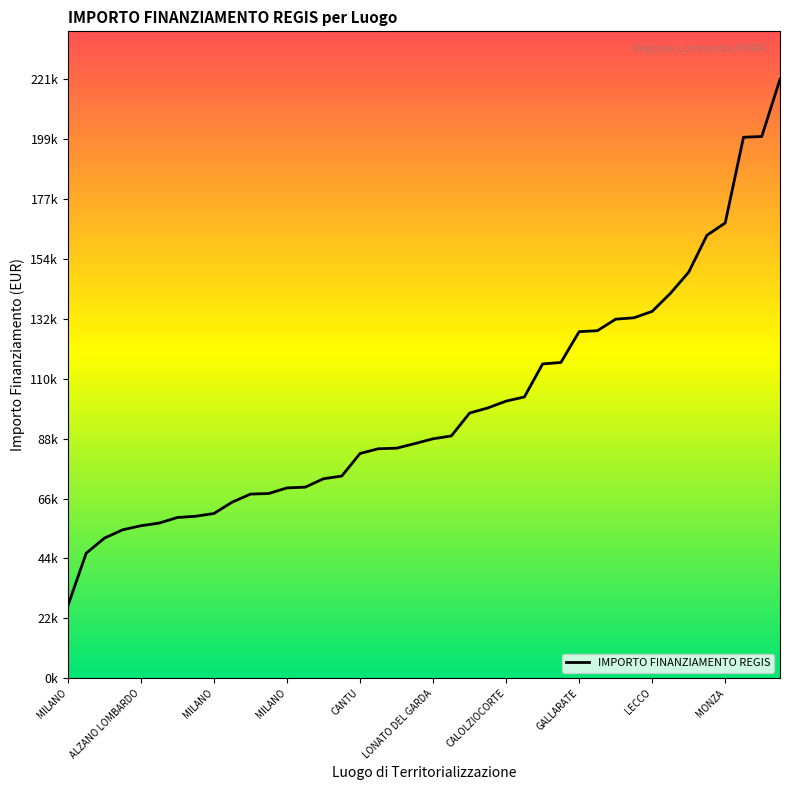

At which category does the chart reach its peak across all series?

39